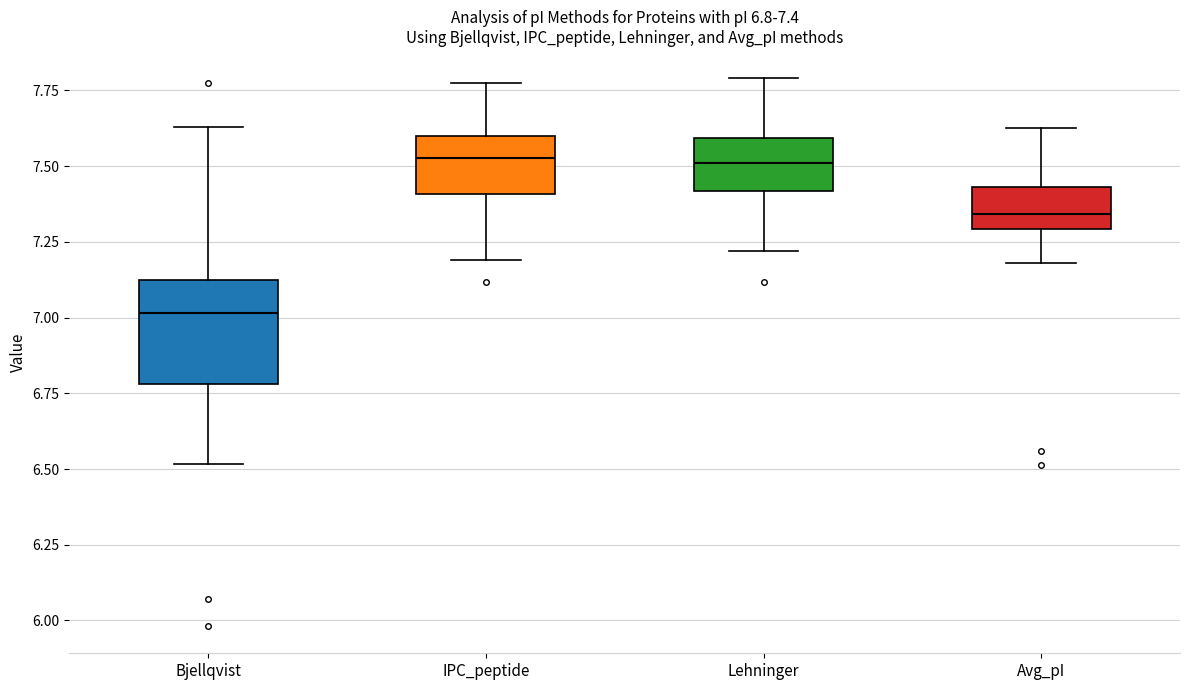

Which box is the tallest, from its lower edge to its upper edge?

Bjellqvist